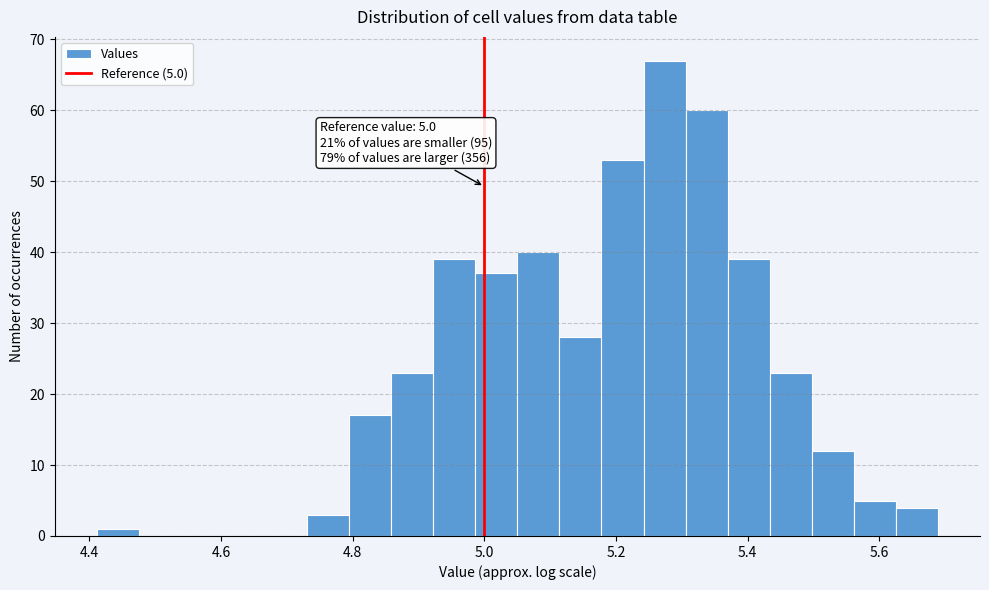

Around what value on the x-axis is the tallest bar? Give the approximate position of its centre, as read against the axis.

5.28